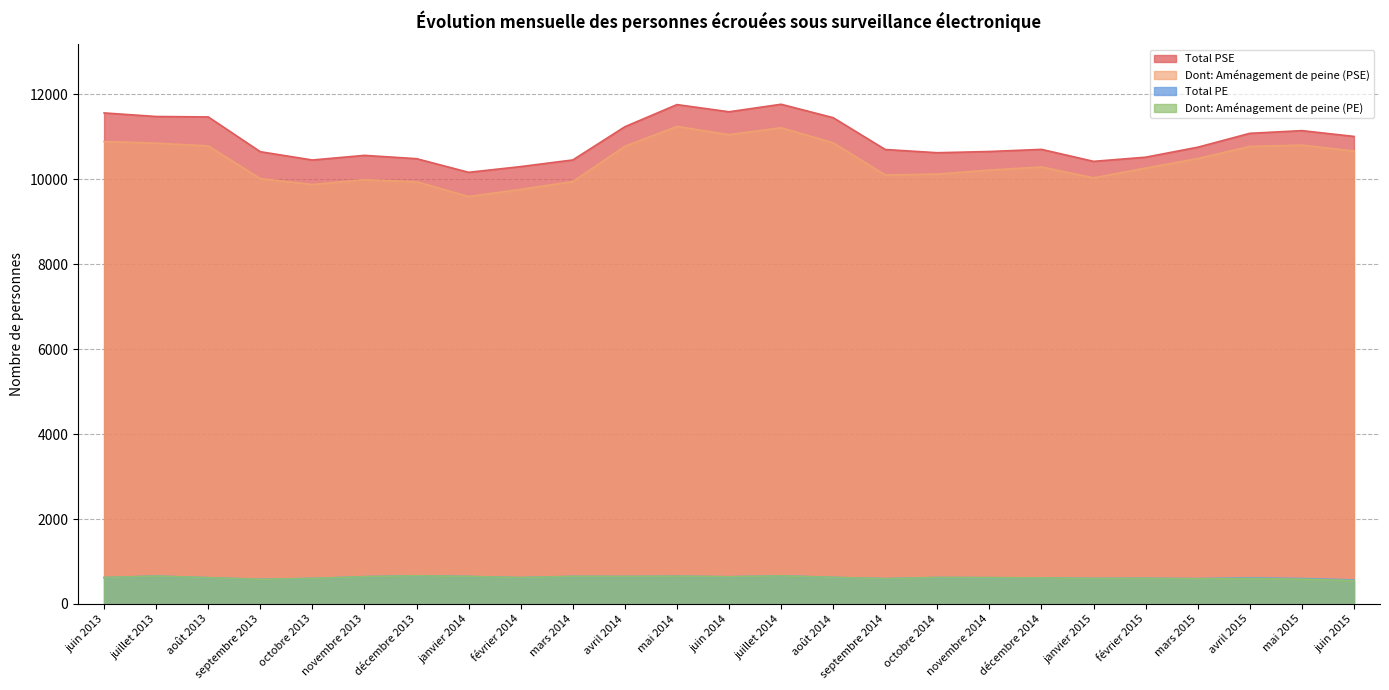

The Dont: Aménagement de peine (PSE) series shows 9591 at janvier 2014. True or false?

True